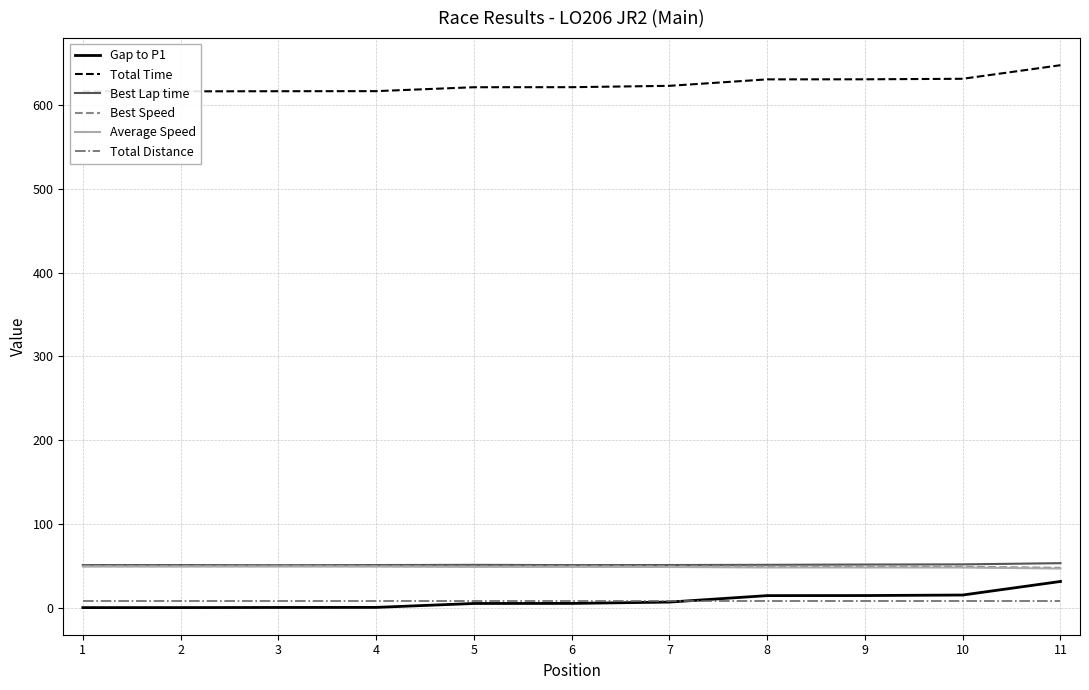

True or false: Best Speed has more than 1 interior local peaks.

True